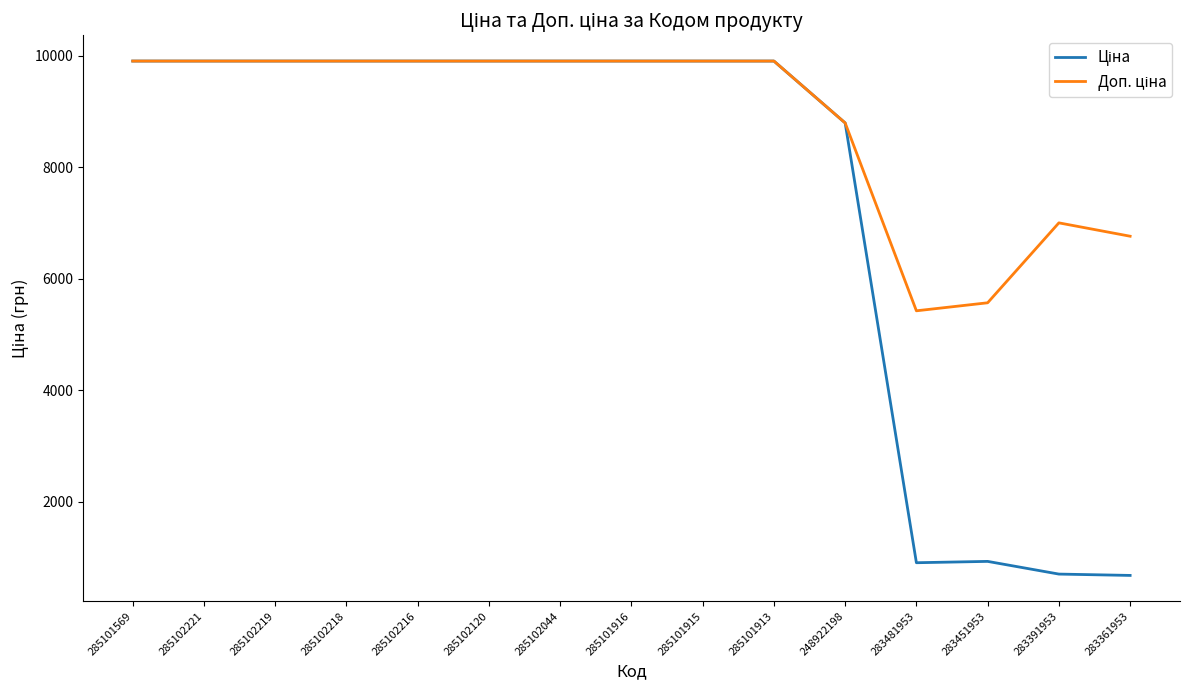

What is the minimum value shown in the chart?

676.4